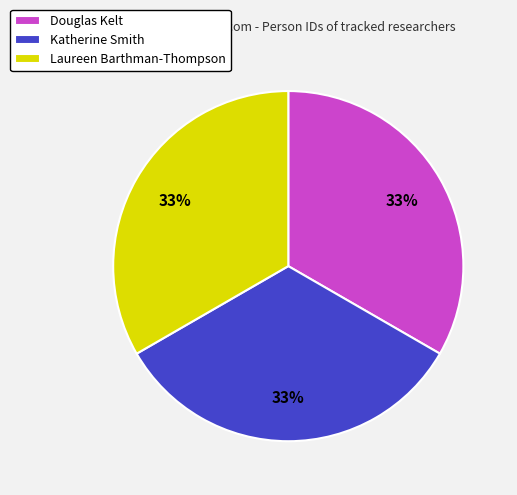

To the nearest percent, what is the combined percentage of Douglas Kelt and Laureen Barthman-Thompson?

67%